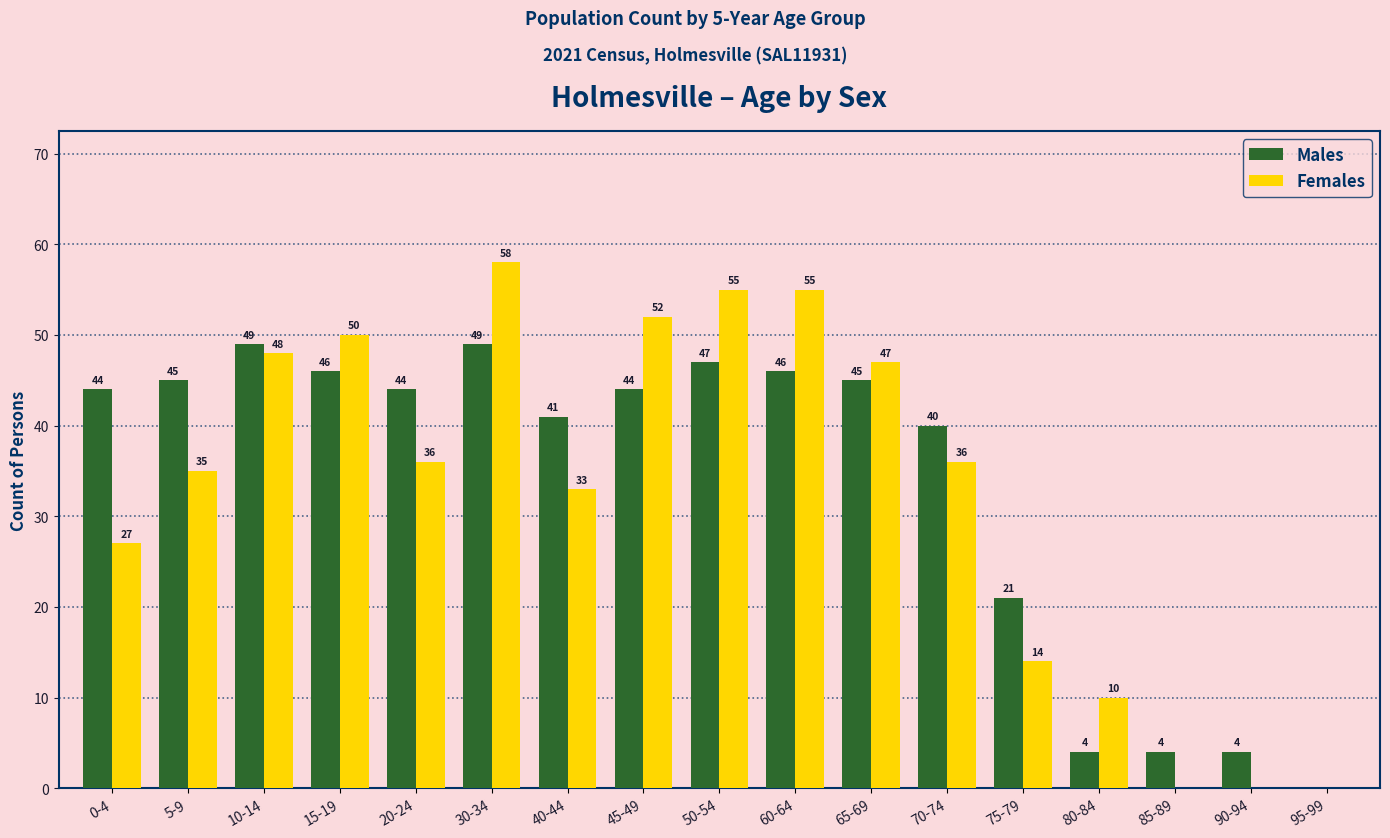

What is the spread (max minus min) of values at 65-69?

2